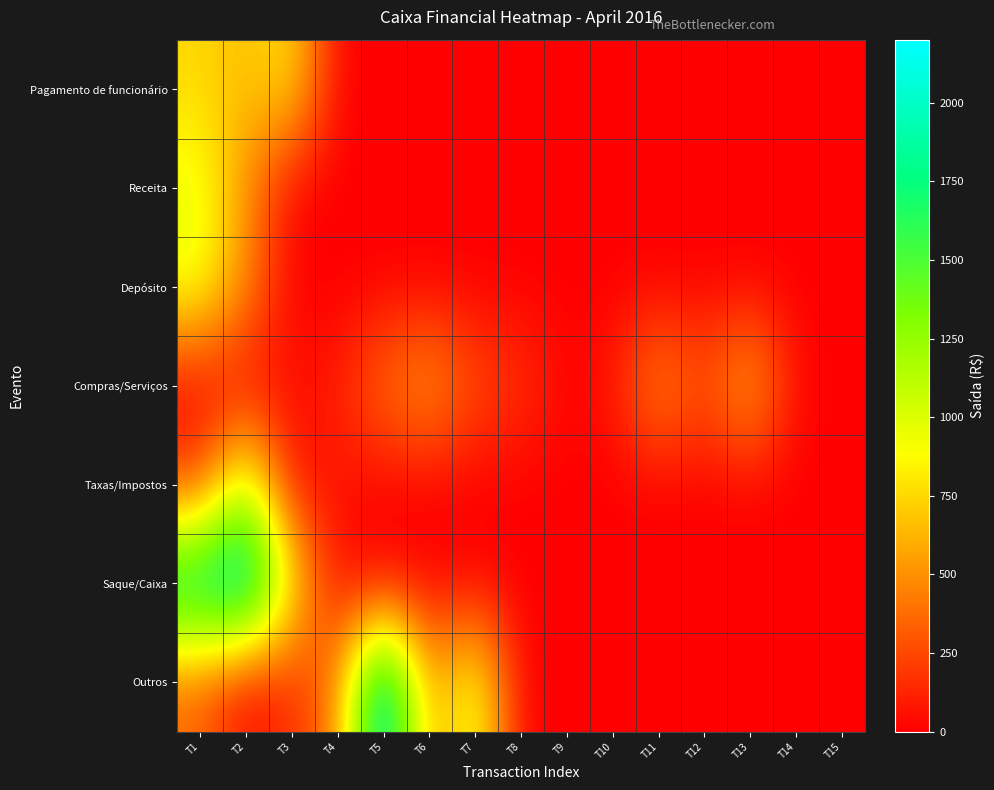

Reading left to right, transcribe all the data shown in this chart.

Pagamento de funcionário: T1=750.9	T2=647.9	T3=805.7	T4=0.0	T5=0.0	T6=0.0	T7=0.0	T8=0.0	T9=0.0	T10=0.0	T11=0.0	T12=0.0	T13=0.0	T14=0.0	T15=0.0
Receita: T1=960.0	T2=500.0	T3=0.0	T4=0.0	T5=0.0	T6=0.0	T7=0.0	T8=0.0	T9=0.0	T10=0.0	T11=0.0	T12=0.0	T13=0.0	T14=0.0	T15=0.0
Depósito: T1=960.0	T2=500.0	T3=0.0	T4=0.0	T5=0.0	T6=0.0	T7=0.0	T8=0.0	T9=0.0	T10=0.0	T11=0.0	T12=0.0	T13=0.0	T14=0.0	T15=0.0
Compras/Serviços: T1=14.2	T2=10.0	T3=54.0	T4=100.0	T5=400.0	T6=576.0	T7=262.6	T8=189.5	T9=12.0	T10=75.4	T11=544.5	T12=264.0	T13=683.7	T14=20.8	T15=6.5
Taxas/Impostos: T1=209.9	T2=1146.5	T3=24.9	T4=83.4	T5=0.0	T6=0.0	T7=0.0	T8=0.0	T9=0.0	T10=0.0	T11=0.0	T12=0.0	T13=0.0	T14=0.0	T15=0.0
Saque/Caixa: T1=1930.0	T2=2200.0	T3=887.7	T4=0.0	T5=0.0	T6=0.0	T7=0.0	T8=0.0	T9=0.0	T10=0.0	T11=0.0	T12=0.0	T13=0.0	T14=0.0	T15=0.0
Outros: T1=342.4	T2=0.0	T3=151.0	T4=443.8	T5=2200.0	T6=500.0	T7=1040.0	T8=0.0	T9=0.0	T10=0.0	T11=0.0	T12=0.0	T13=0.0	T14=0.0	T15=0.0